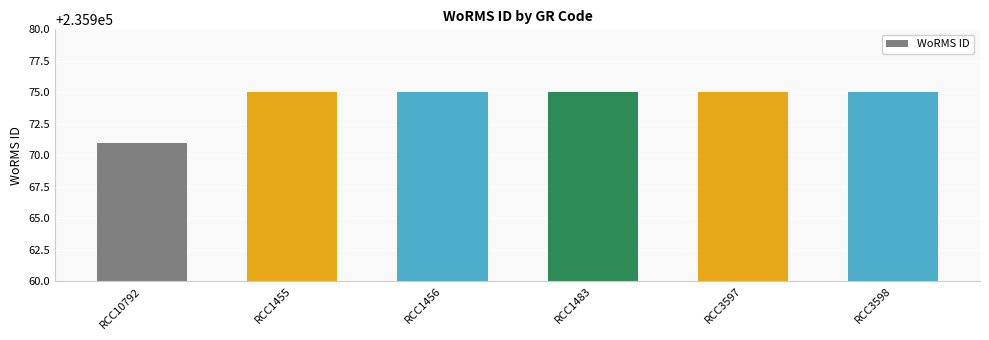

What is the ratio of the value at RCC1483 to the value at RCC1456?

1.0